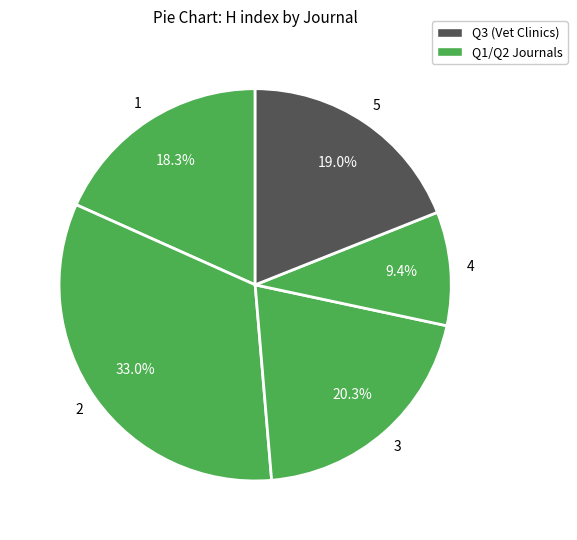

Count the number of slices in the pie.

5